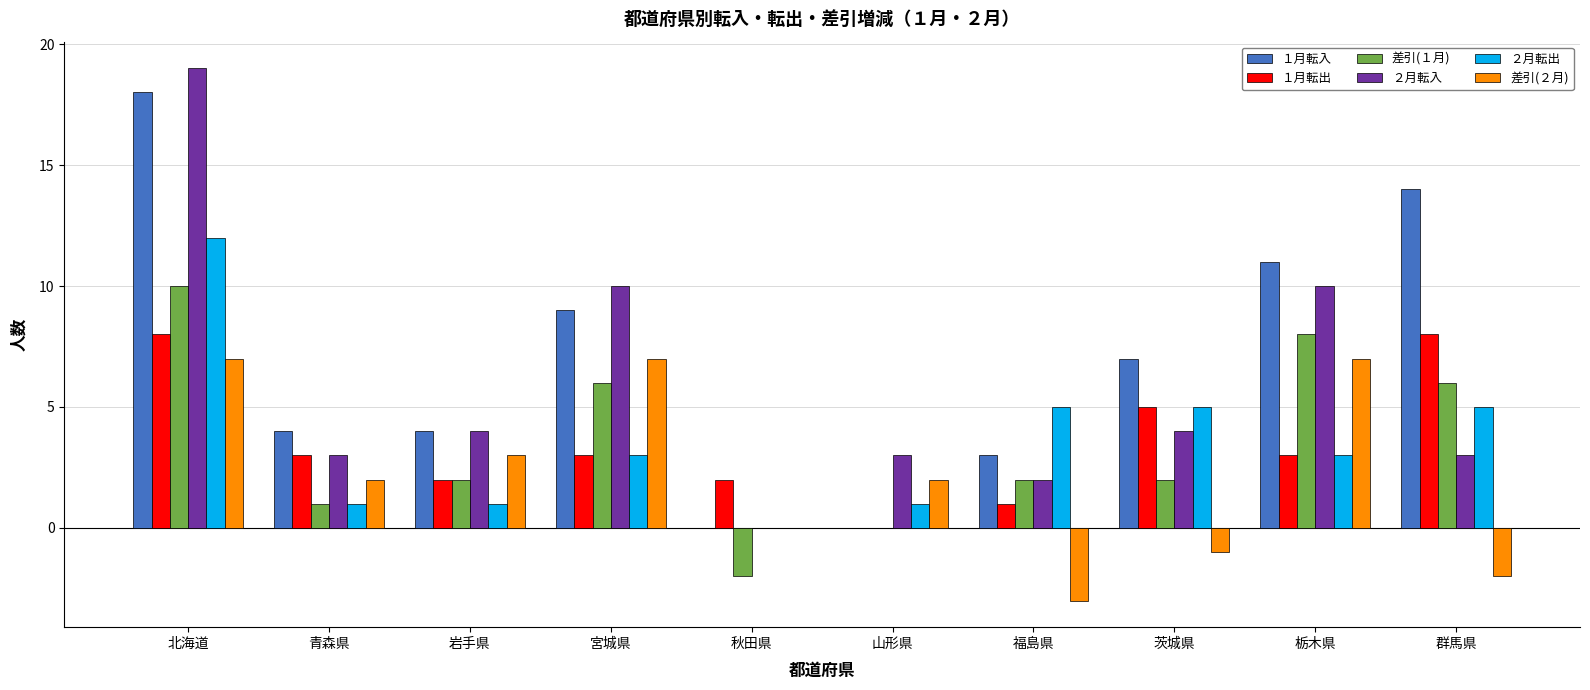

True or false: ２月転入 has a value of 5 at 山形県.

False